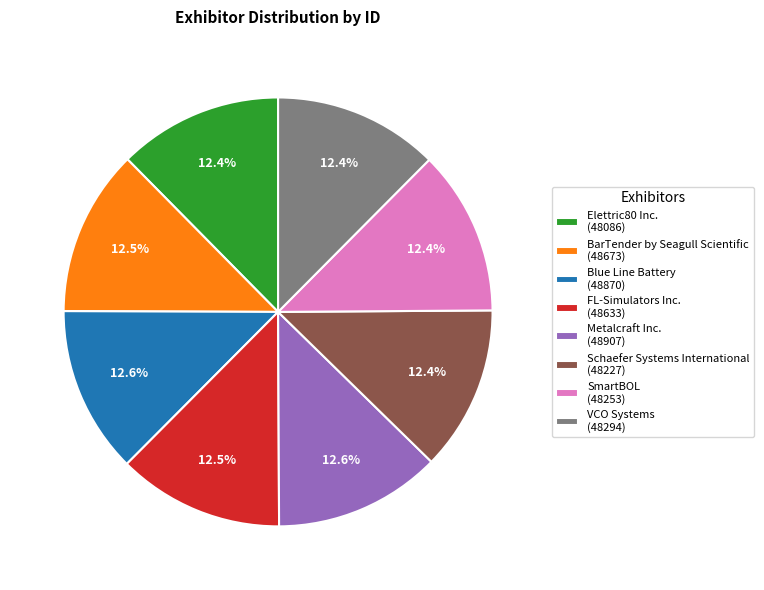

Approximately how many times larger is the value at SmartBOL (48253) compared to Metalcraft Inc. (48907)?

1.0